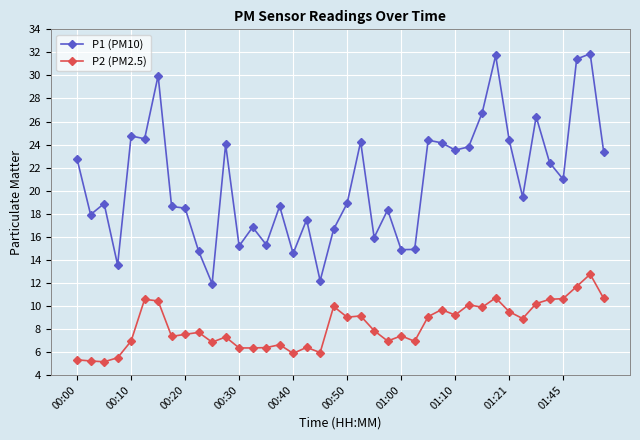

List the series in order of their peak value, lowest first.

P2 (PM2.5), P1 (PM10)